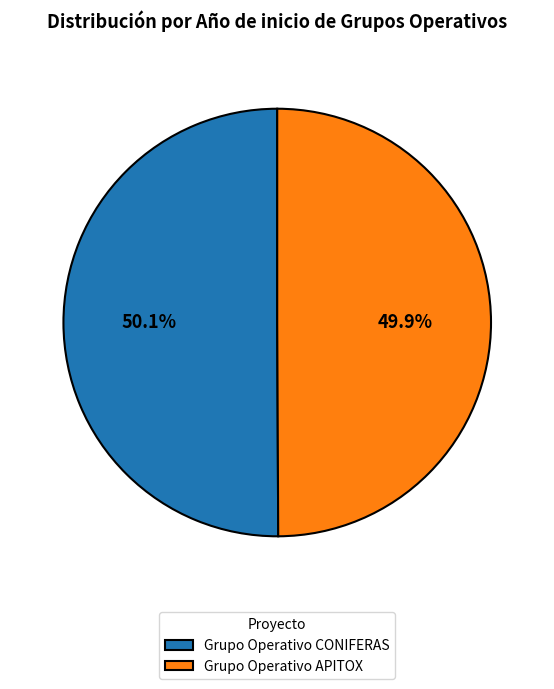

Approximately how many times larger is the value at Grupo Operativo APITOX compared to Grupo Operativo CONIFERAS?

1.0